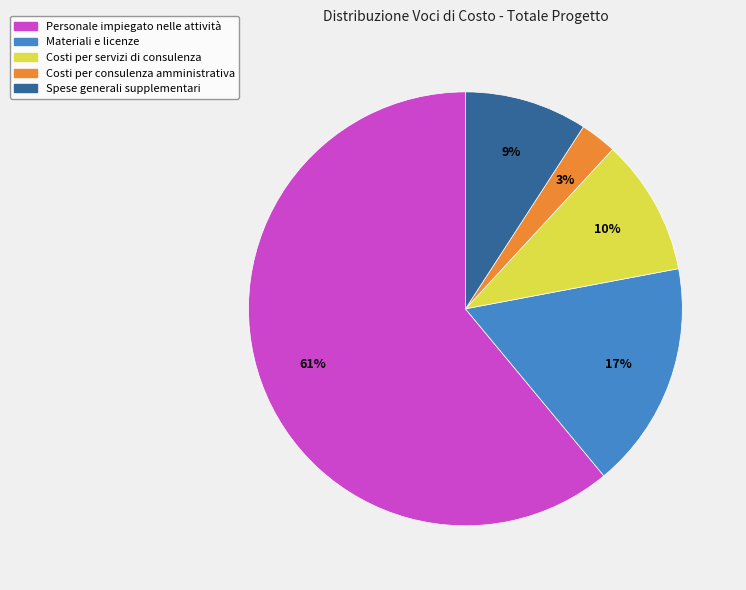

To the nearest percent, what percentage of the pie is Personale impiegato nelle attività?

61%